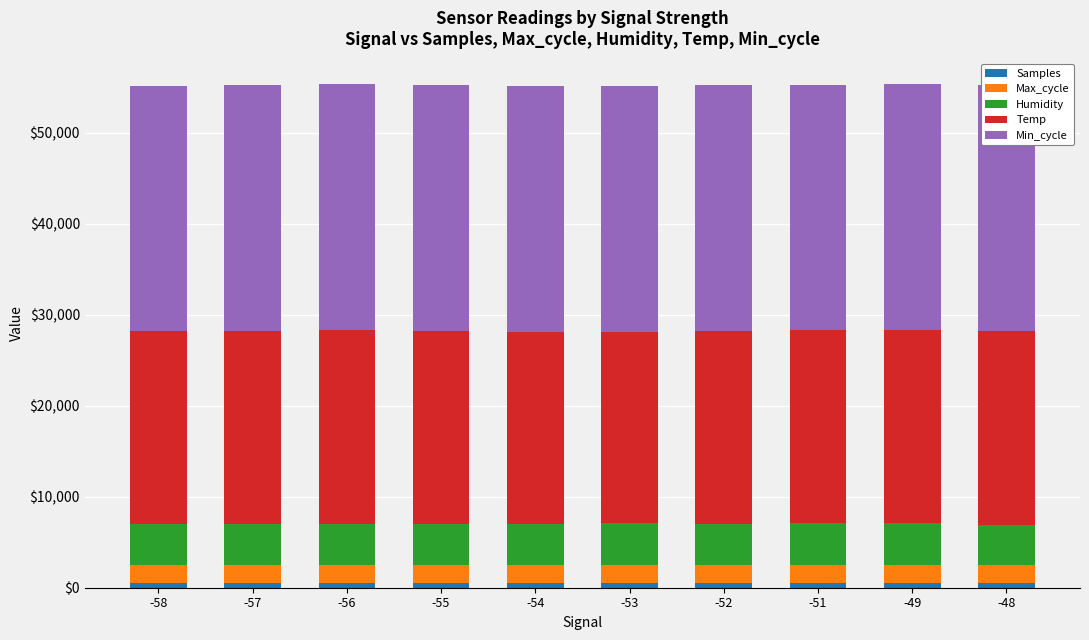

Rank the series by their maximum value, from lowest to highest.

Samples, Max_cycle, Humidity, Temp, Min_cycle